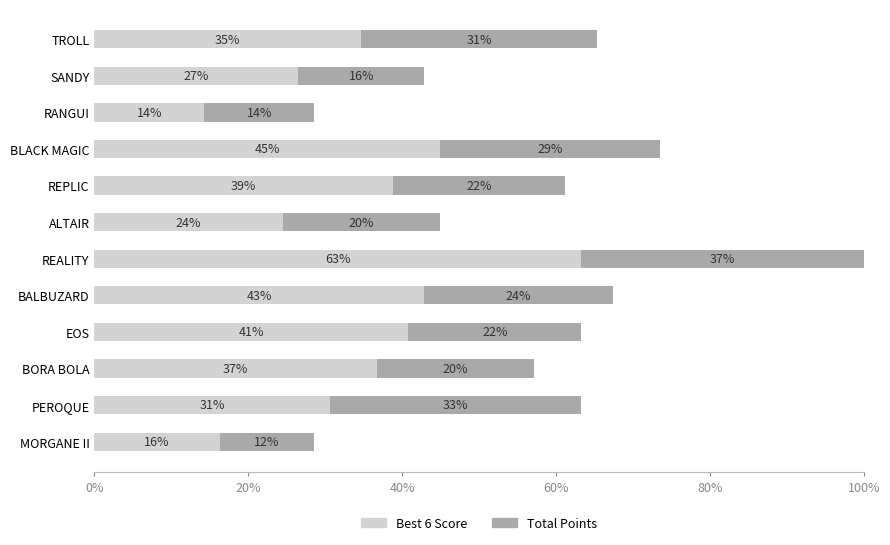

Reading right to left, list all the values displayed in this chart.

Best 6 Score: 34.7	26.5	14.3	44.9	38.8	24.5	63.3	42.9	40.8	36.7	30.6	16.3
Total Points: 30.6	16.3	14.3	28.6	22.4	20.4	36.7	24.5	22.4	20.4	32.7	12.2